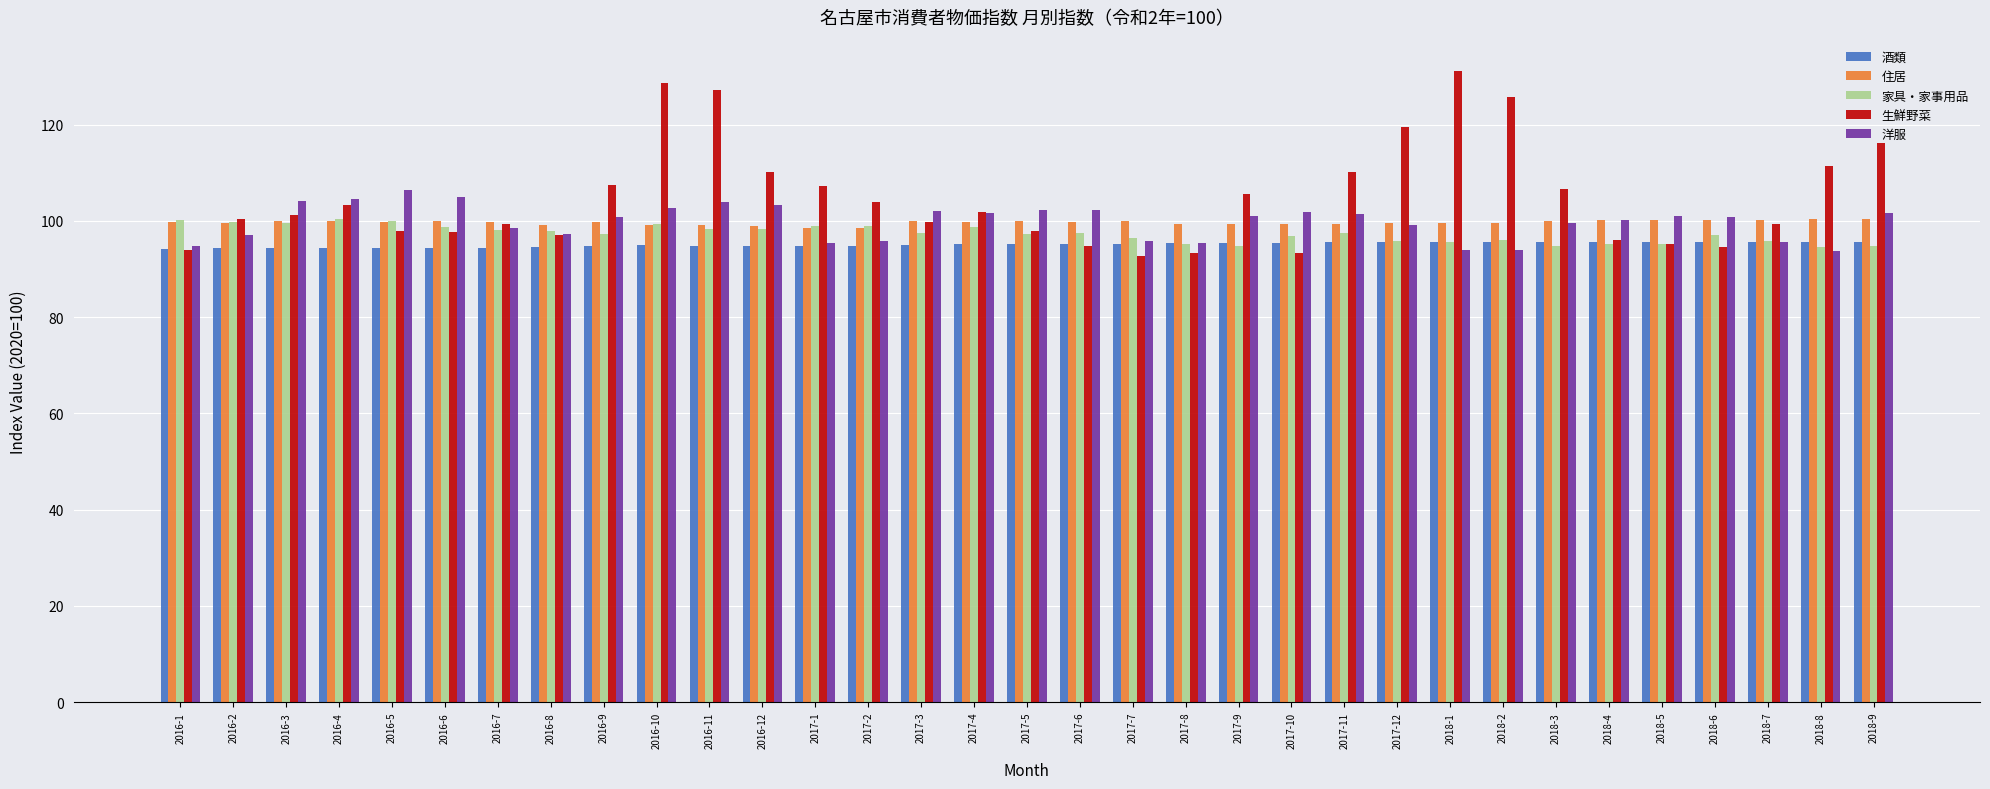

What is the minimum value for 洋服?

93.7